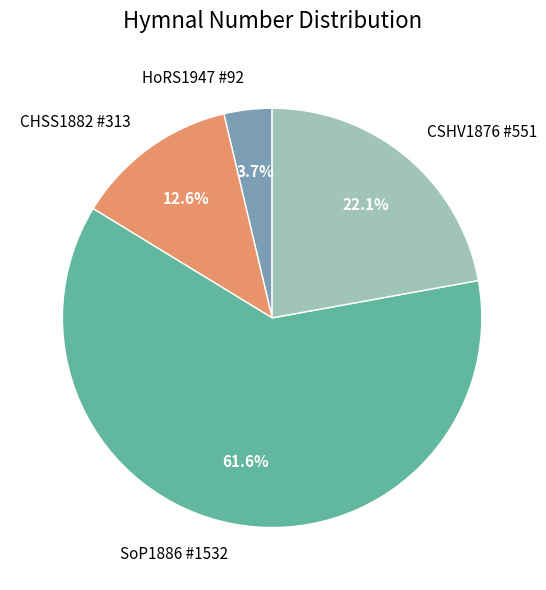

What portion of the pie excludes SoP1886 #1532?

38.4%